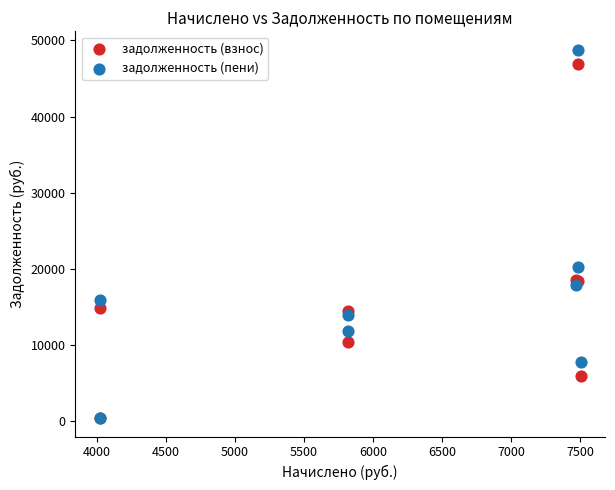

In the задолженность (взнос) series, what Y value is closest to 23623?

18454.4